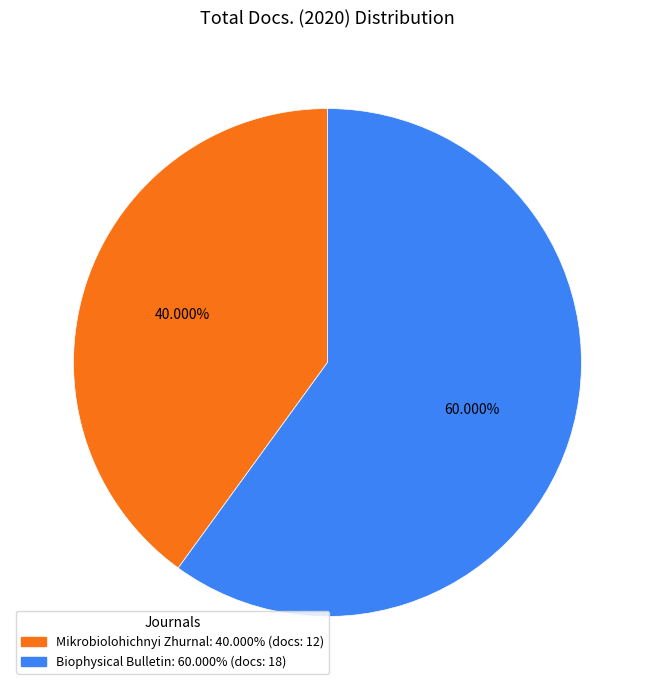

Rank the categories by value from highest to lowest.

Biophysical Bulletin, Mikrobiolohichnyi Zhurnal